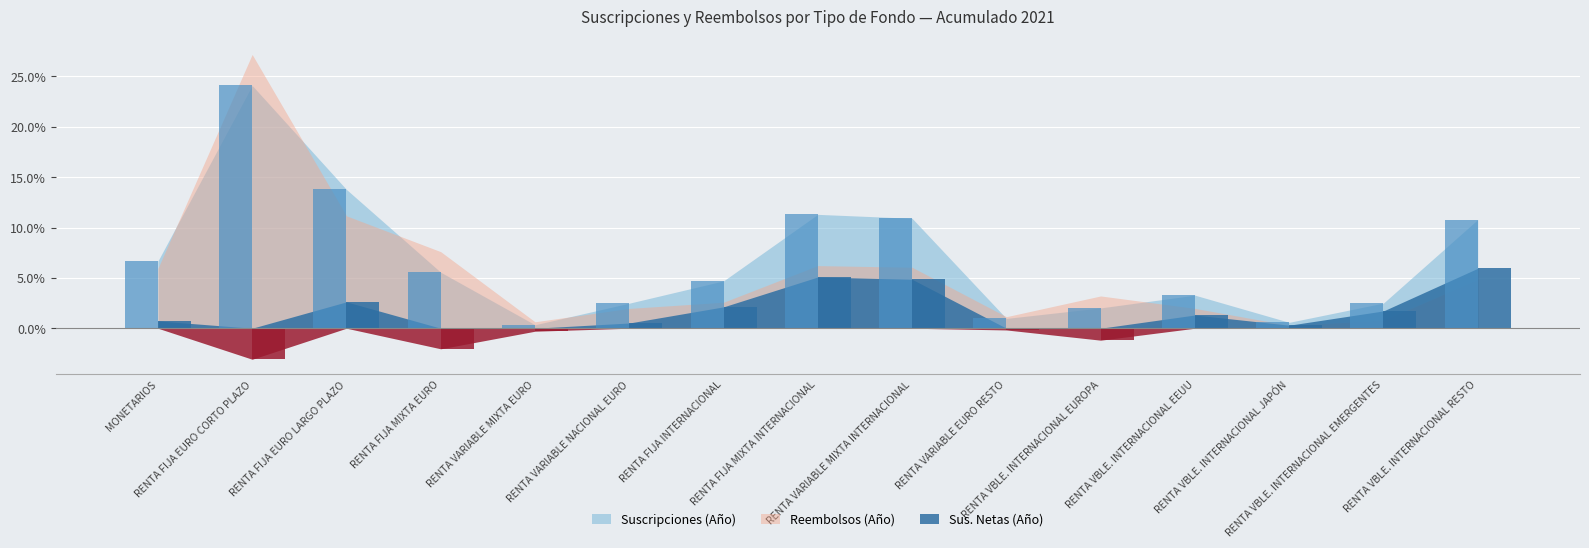

The value of Sus. Netas (Año) at RENTA VBLE. INTERNACIONAL EEUU is 1.3. True or false?

True